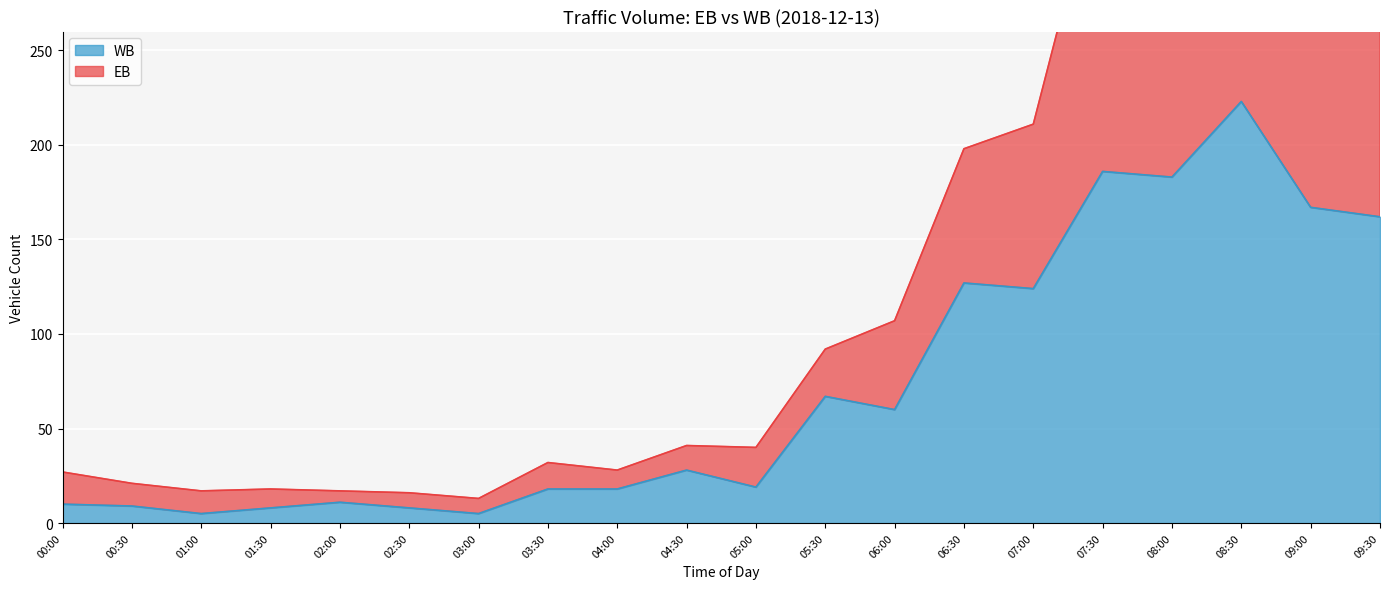

The WB series shows 127 at 06:30. True or false?

True